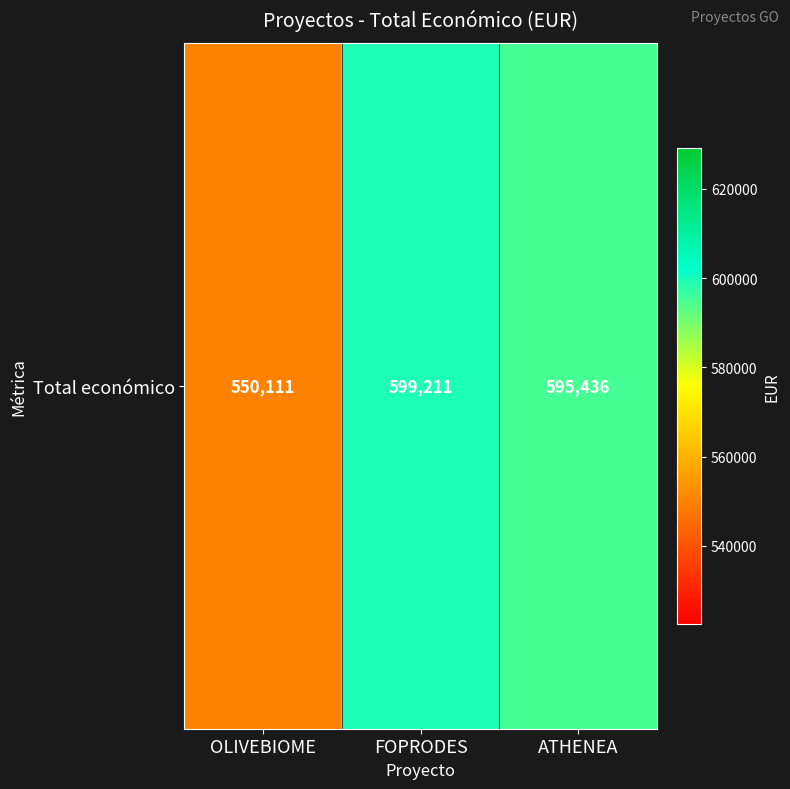

Rank the categories by value from lowest to highest.

OLIVEBIOME, ATHENEA, FOPRODES